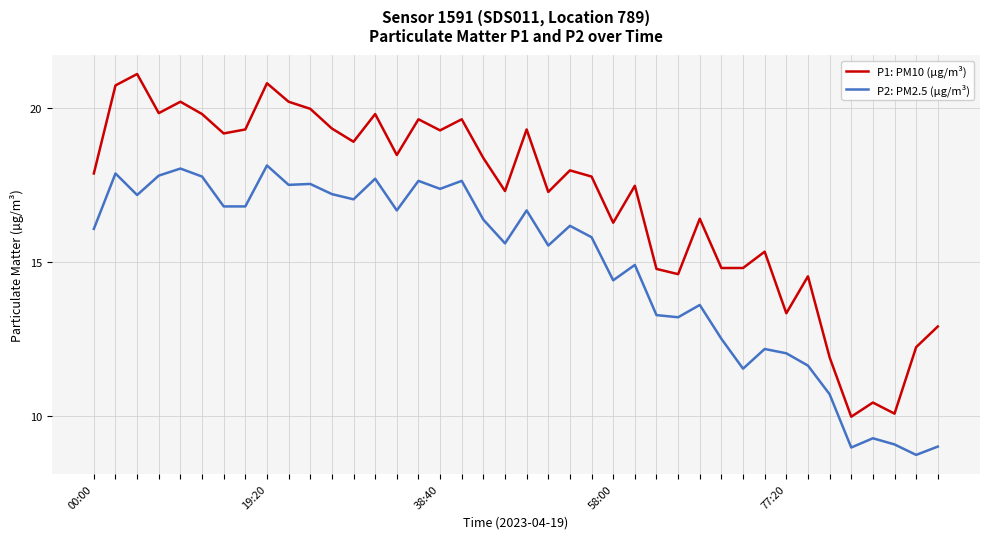

Which series has the largest total across all categories?

P1: PM10 (µg/m³)